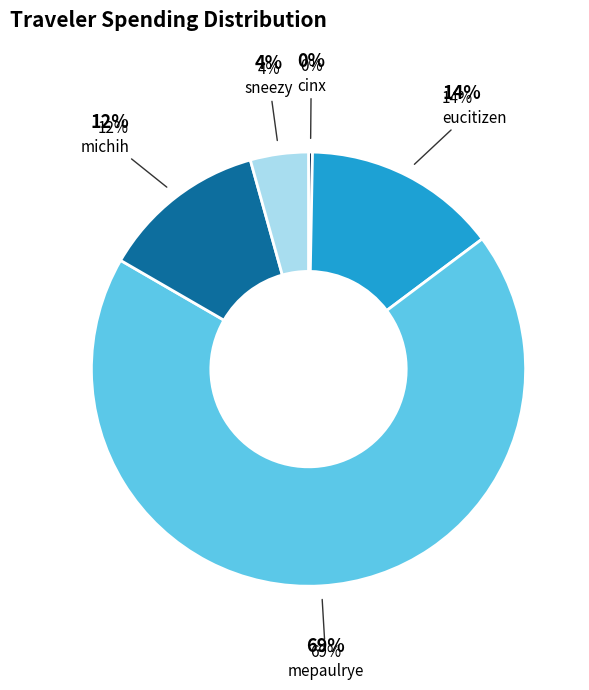

Between michih and sneezy, which is larger?

michih